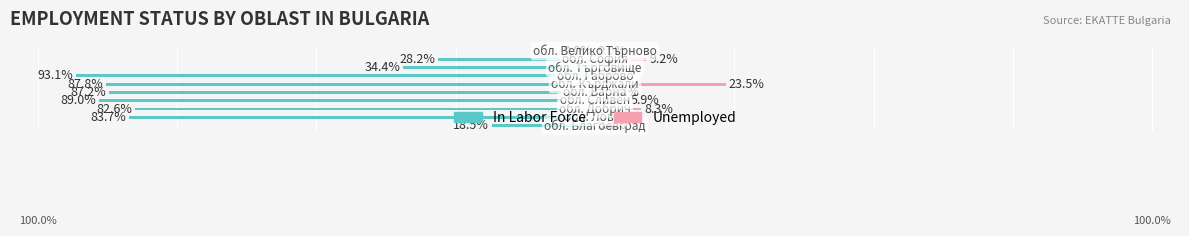

Which series has the widest spread of values?

In Labor Force